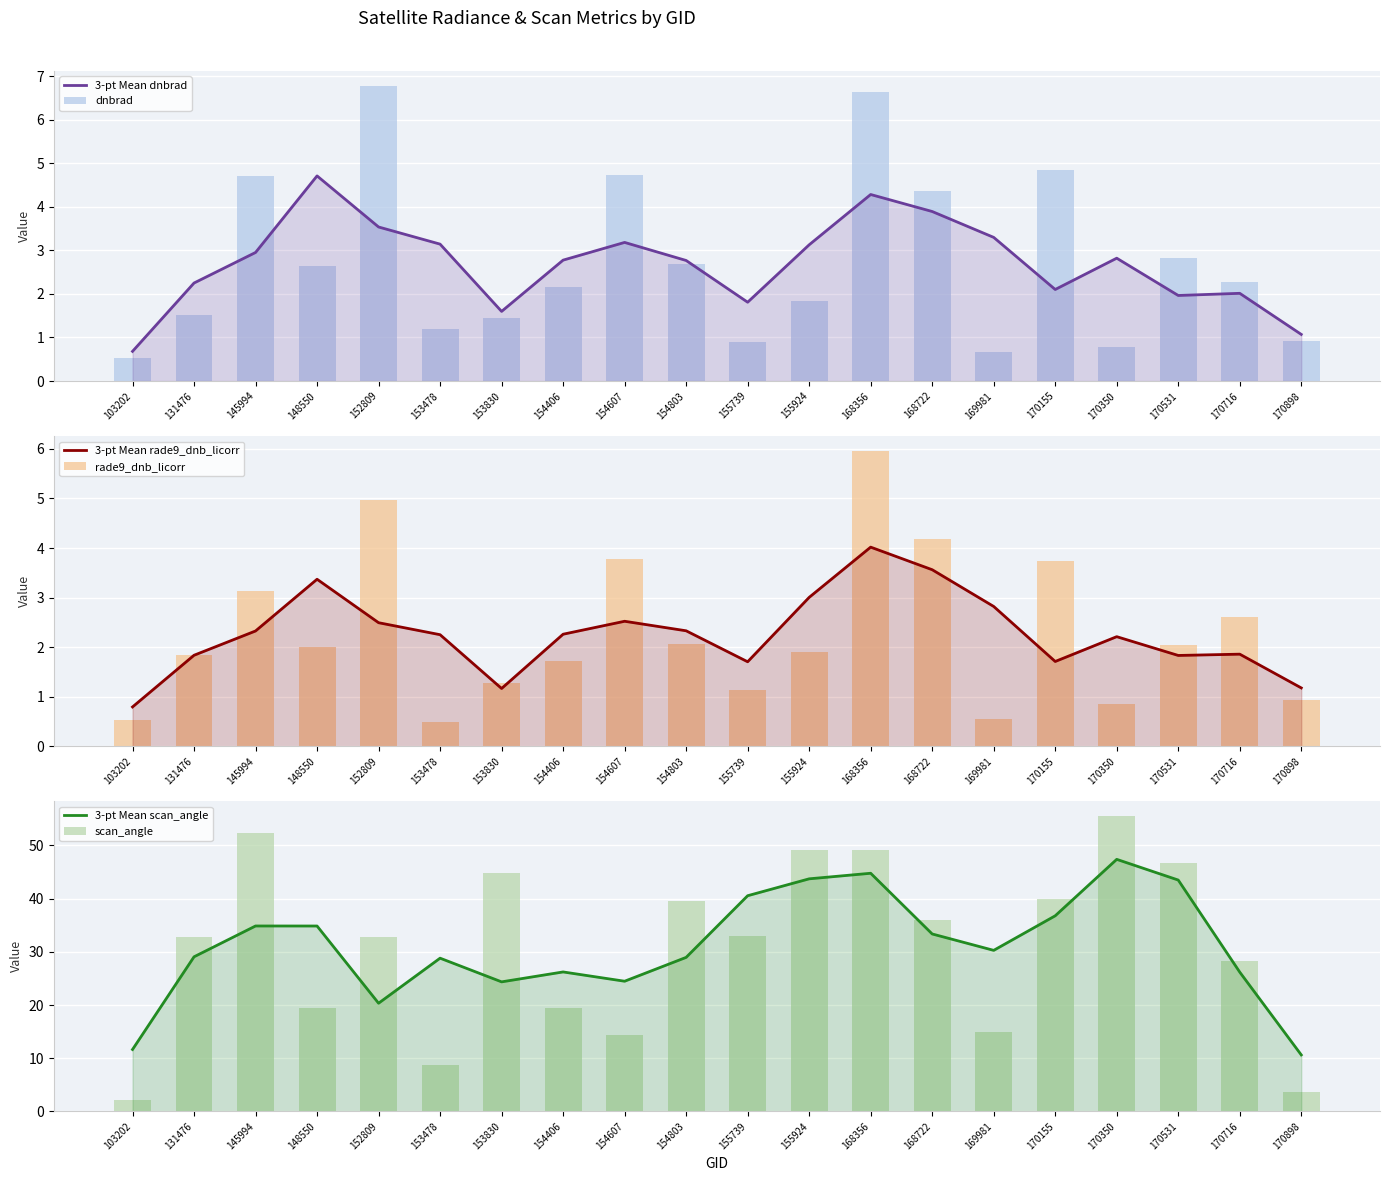

Reading left to right, transcribe all the data shown in this chart.

3-pt Mean dnbrad: 0.7	2.3	3.0	4.7	3.5	3.1	1.6	2.8	3.2	2.8	1.8	3.1	4.3	3.9	3.3	2.1	2.8	2.0	2.0	1.1
dnbrad: 0.5	1.5	4.7	2.6	6.8	1.2	1.5	2.1	4.7	2.7	0.9	1.8	6.6	4.4	0.7	4.8	0.8	2.8	2.3	0.9
3-pt Mean rade9_dnb_licorr: 0.8	1.8	2.3	3.4	2.5	2.3	1.2	2.3	2.5	2.3	1.7	3.0	4.0	3.6	2.8	1.7	2.2	1.8	1.9	1.2
rade9_dnb_licorr: 0.5	1.8	3.1	2.0	5.0	0.5	1.3	1.7	3.8	2.1	1.1	1.9	6.0	4.2	0.5	3.7	0.9	2.0	2.6	0.9
3-pt Mean scan_angle: 11.6	29.1	34.9	34.9	20.3	28.8	24.4	26.2	24.5	29.0	40.5	43.7	44.8	33.4	30.3	36.8	47.4	43.5	26.2	10.6
scan_angle: 2.1	32.8	52.3	19.5	32.8	8.7	44.9	19.5	14.3	39.6	32.9	49.1	49.2	36.0	14.9	39.9	55.5	46.7	28.3	3.6